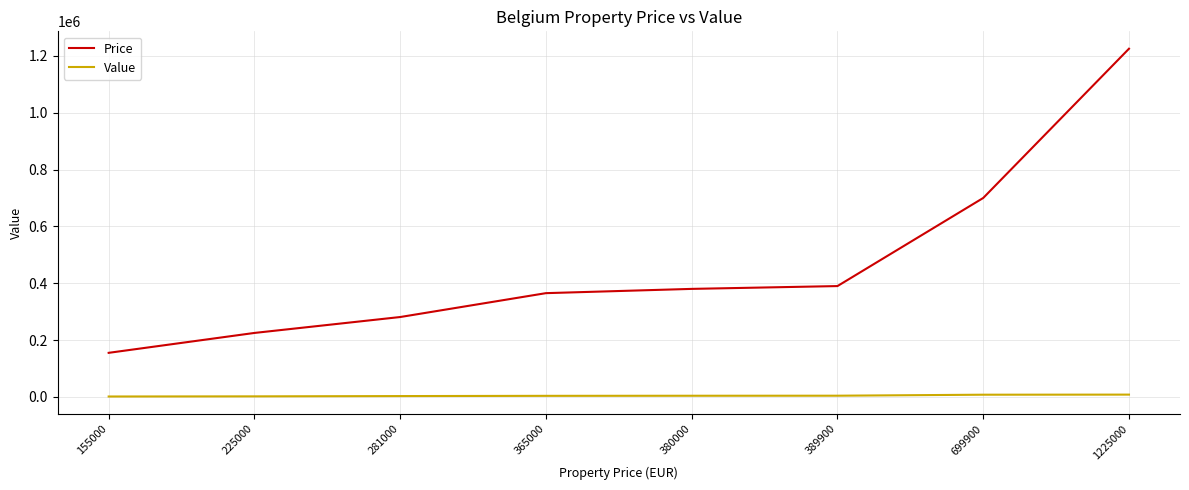

Is this an area chart (filled region under the line)?

No